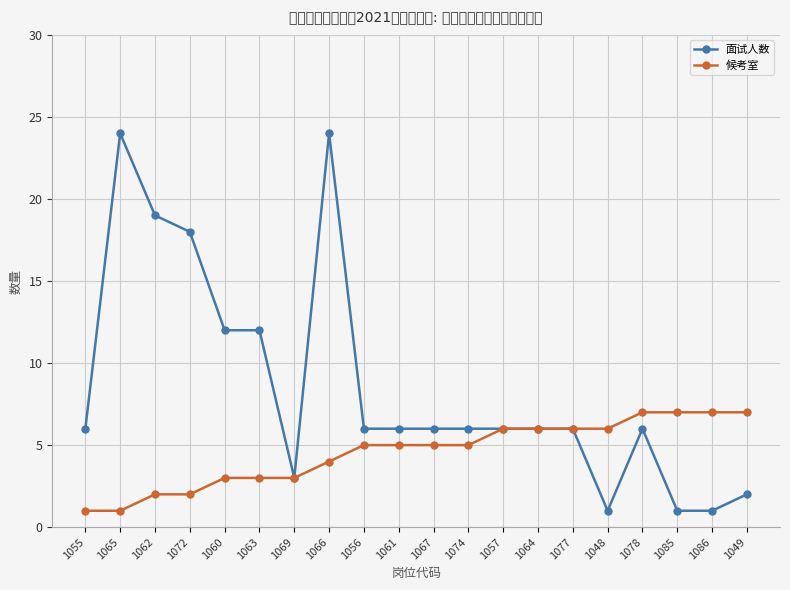

The value of 候考室 at 1063 is 4. True or false?

False